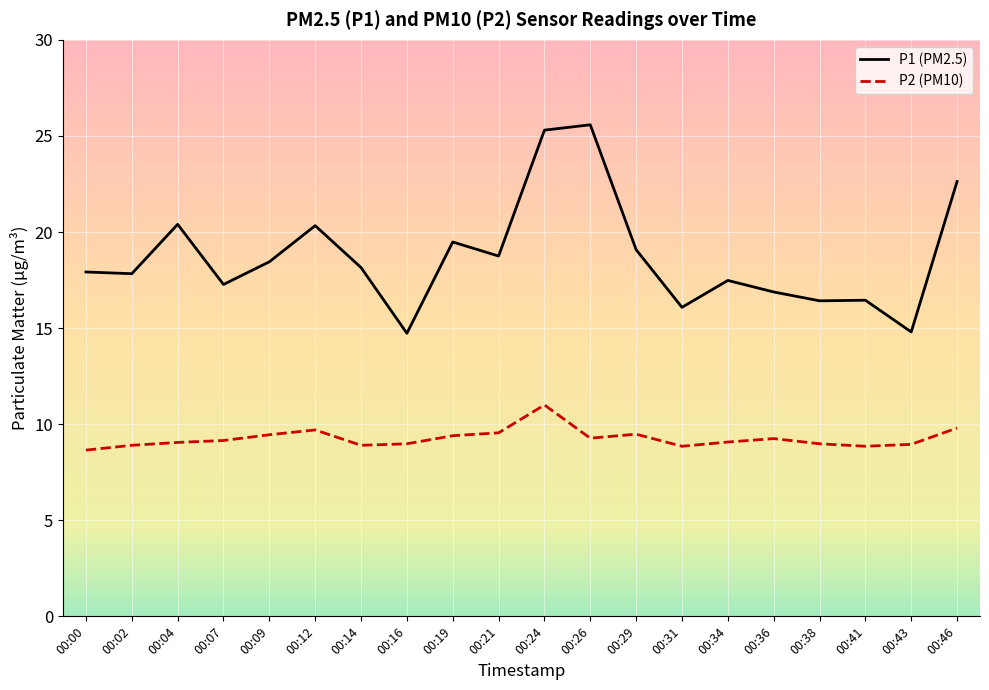

Which series changed the most between 00:26 and 00:31?

P1 (PM2.5)